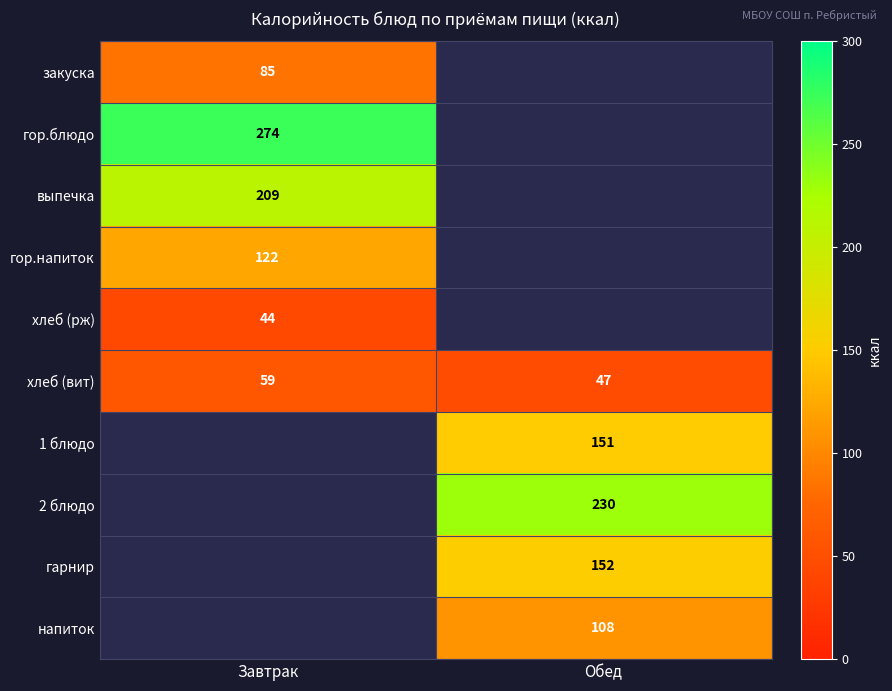

What is the spread (max minus min) of values at Завтрак?

230.0